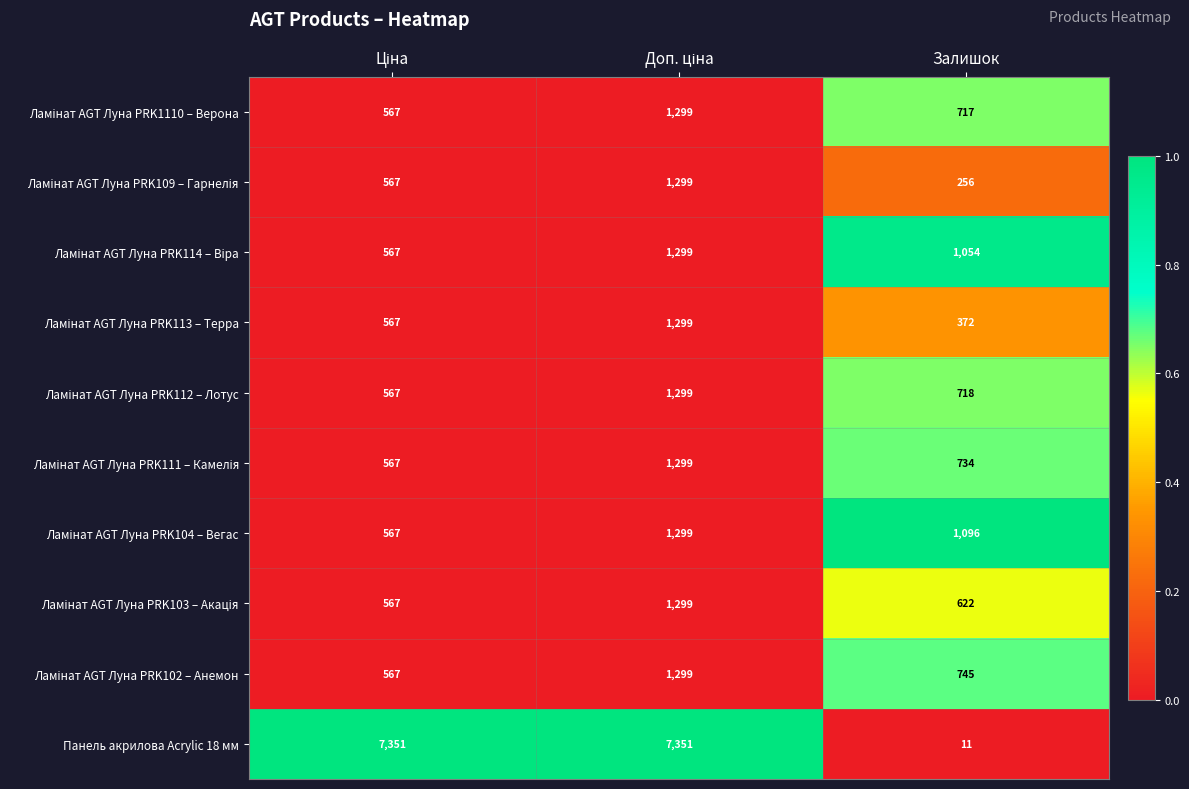

Which series has the largest total across all categories?

Панель акрилова Acrylic 18 мм